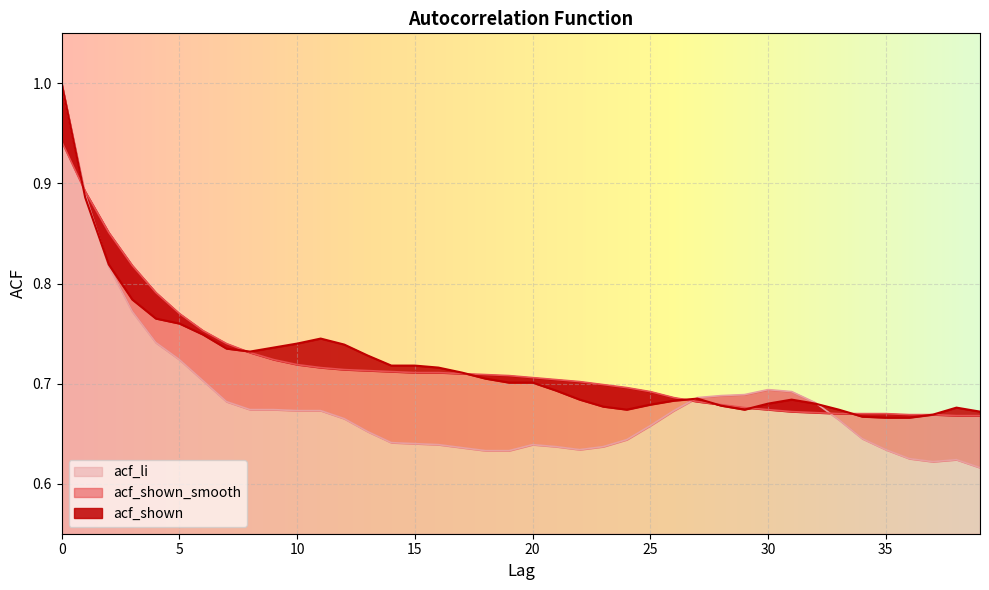

Which category has the lowest value across all series?

39